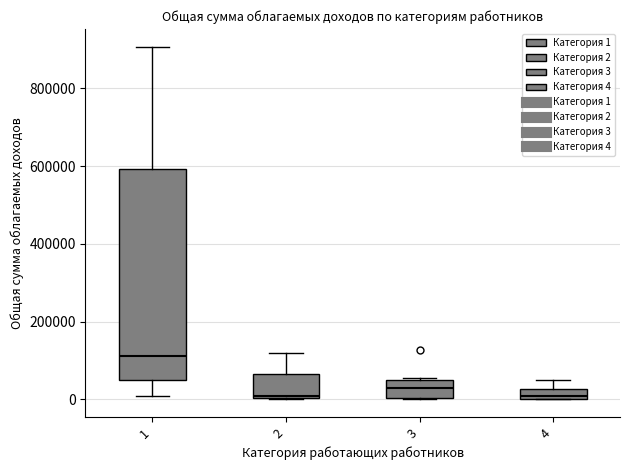

Which box has the highest median line?

1